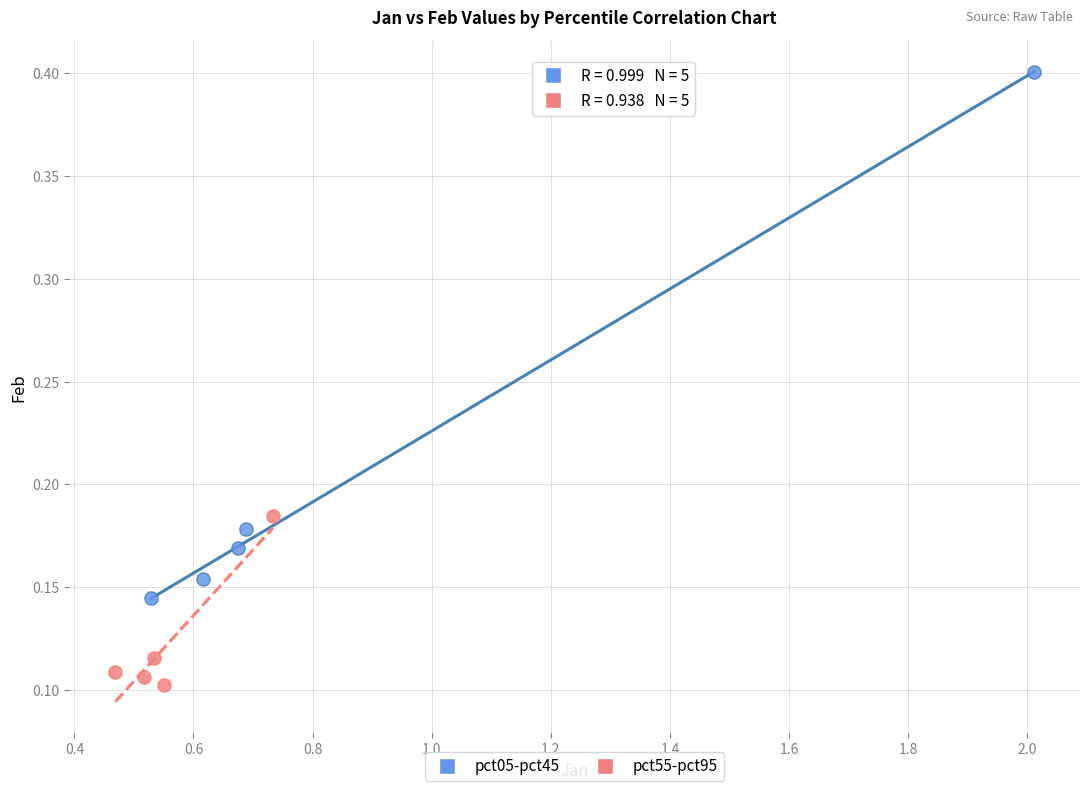

Which series has the largest Y range (max minus min)?

pct05-pct45